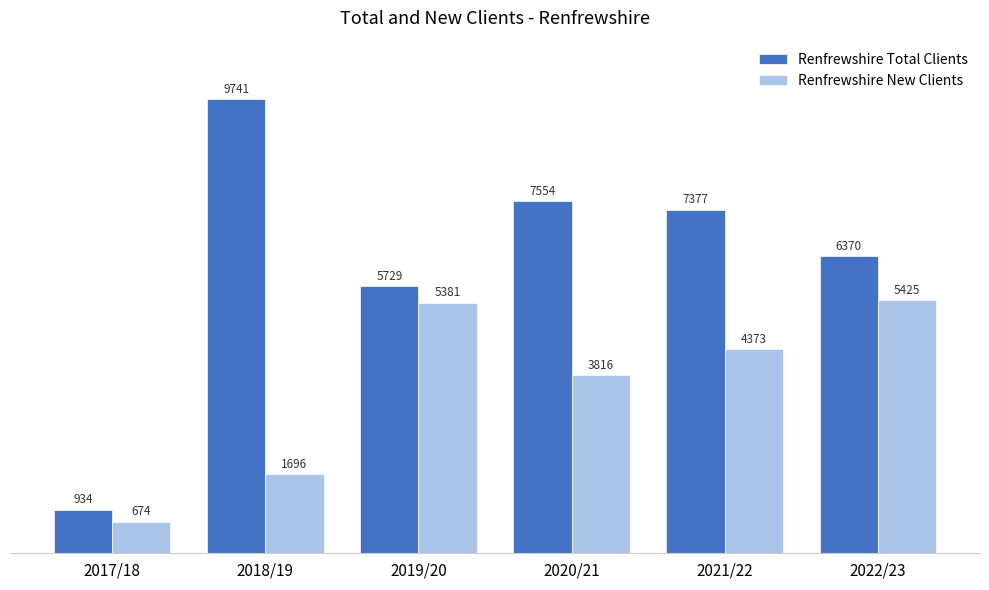

At which category does the chart reach its minimum across all series?

2017/18